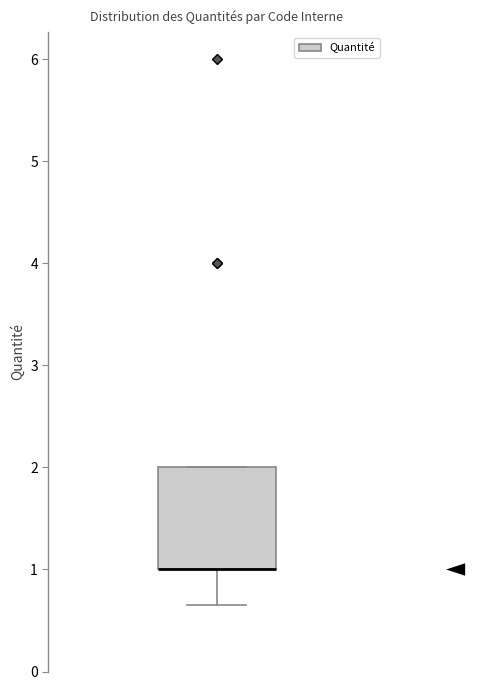

Where is the lower edge of the box on the y-axis? The values are not printed on the chart, so give them approximately, as read against the axis.

1.0